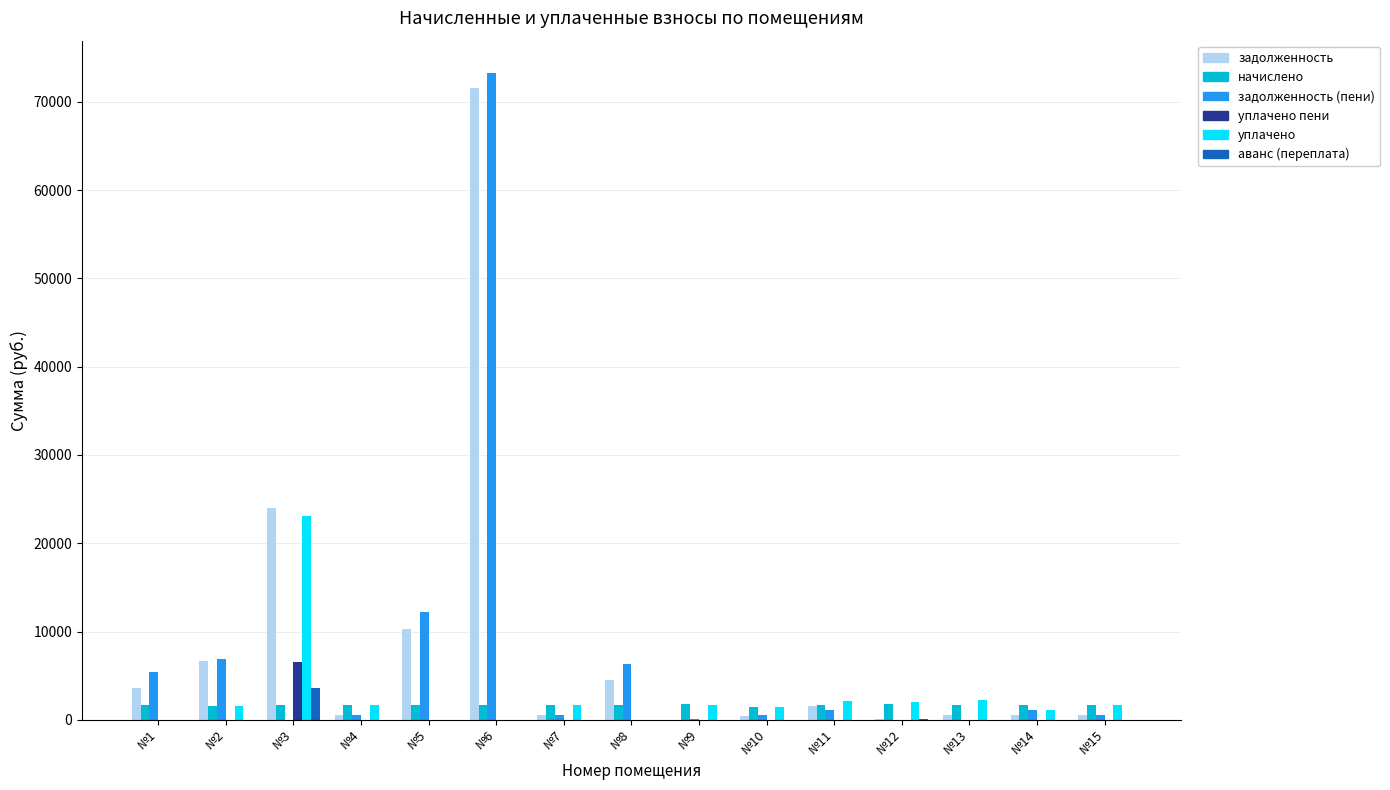

The value of уплачено at №1 is -13667.5. True or false?

False